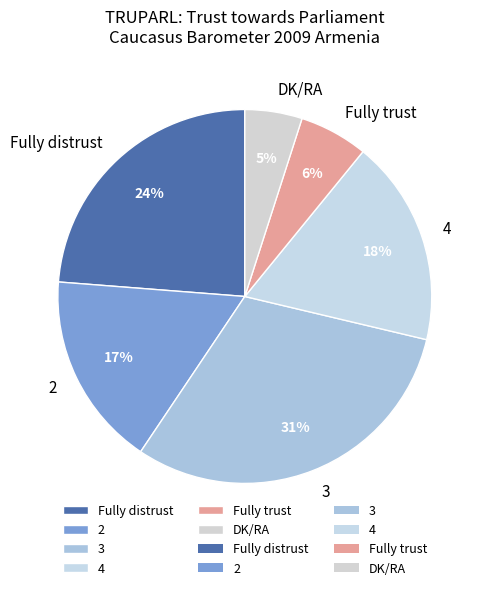

Count the number of slices in the pie.

6